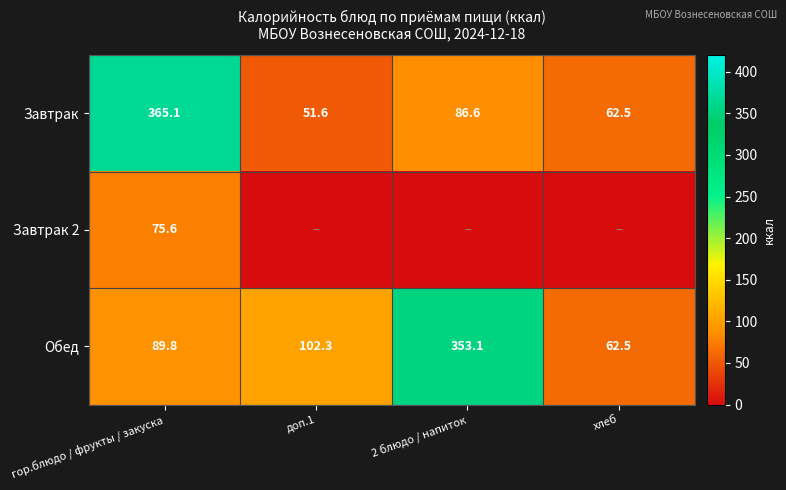

Which label corresponds to the smallest value in the chart?

доп.1